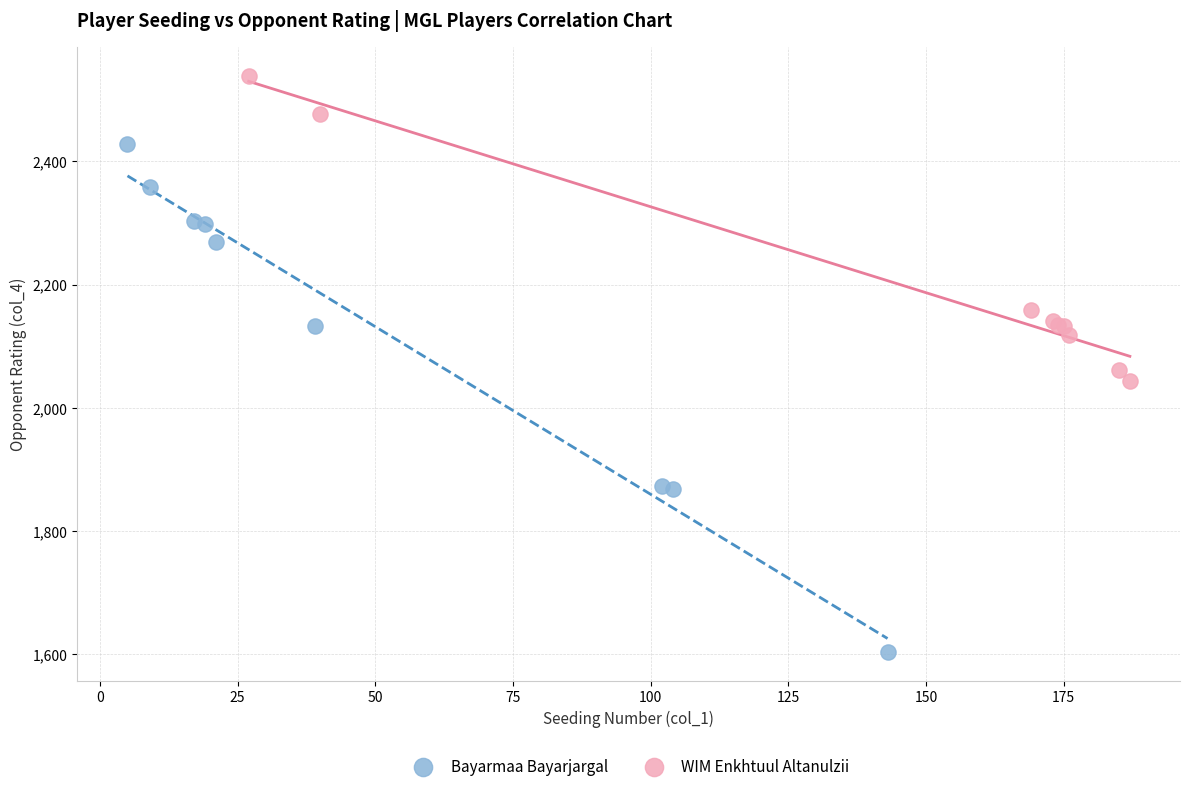

What are all the series names shown in the legend?

Bayarmaa Bayarjargal, WIM Enkhtuul Altanulzii